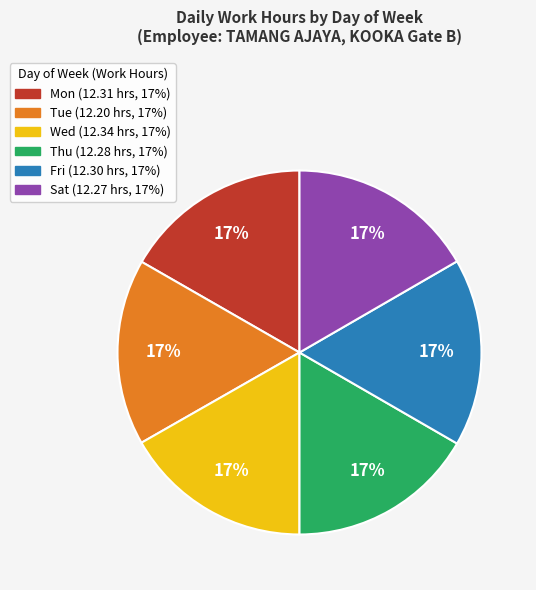

Count the number of slices in the pie.

6